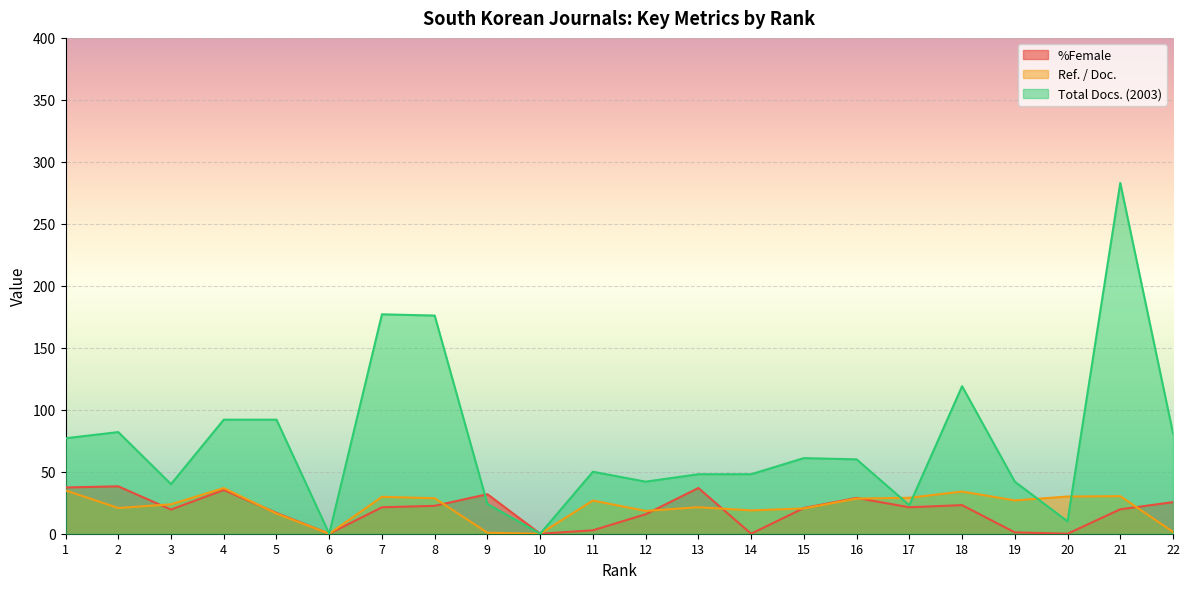

What is the average value of the Total Docs. (2003) series?

74.0